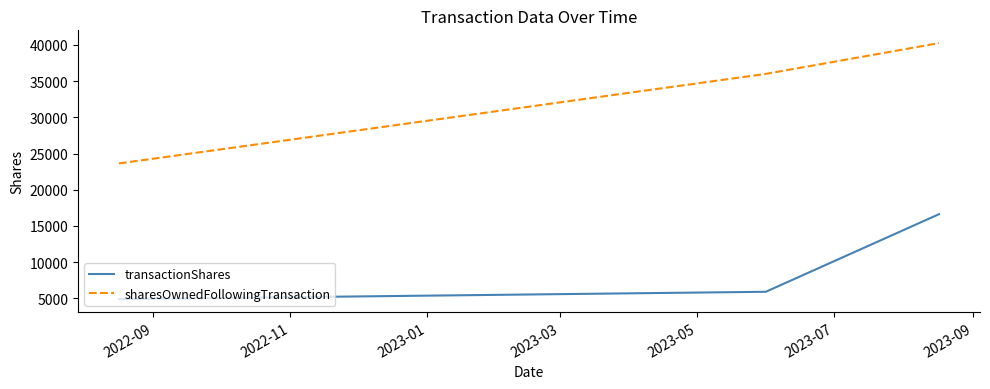

What is the difference between the maximum and minimum values in the transactionShares series?

11741